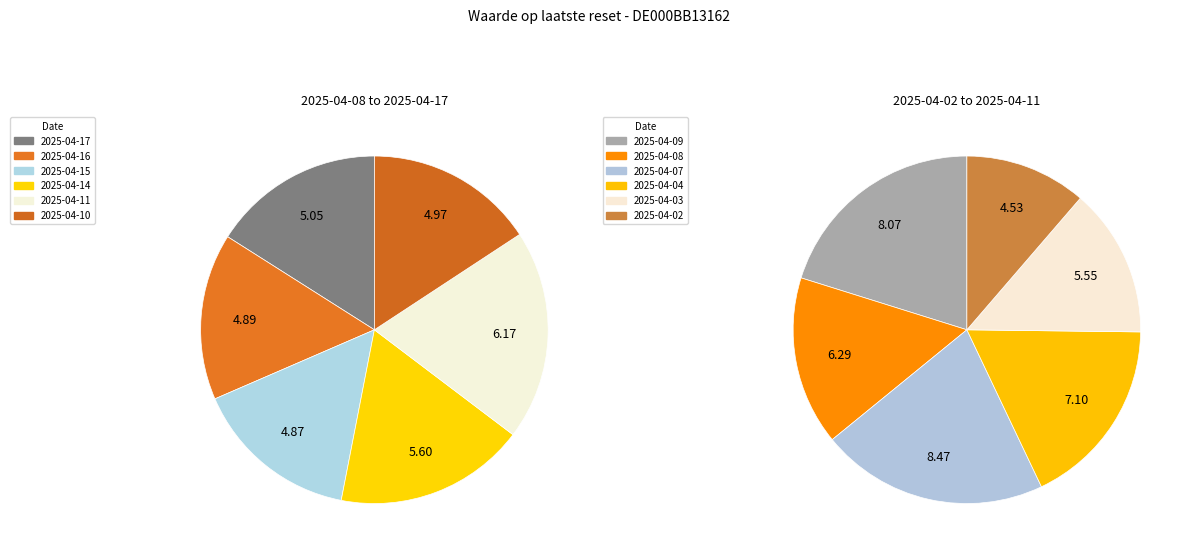

Does 2025-04-15 represent more than half of the total?

No